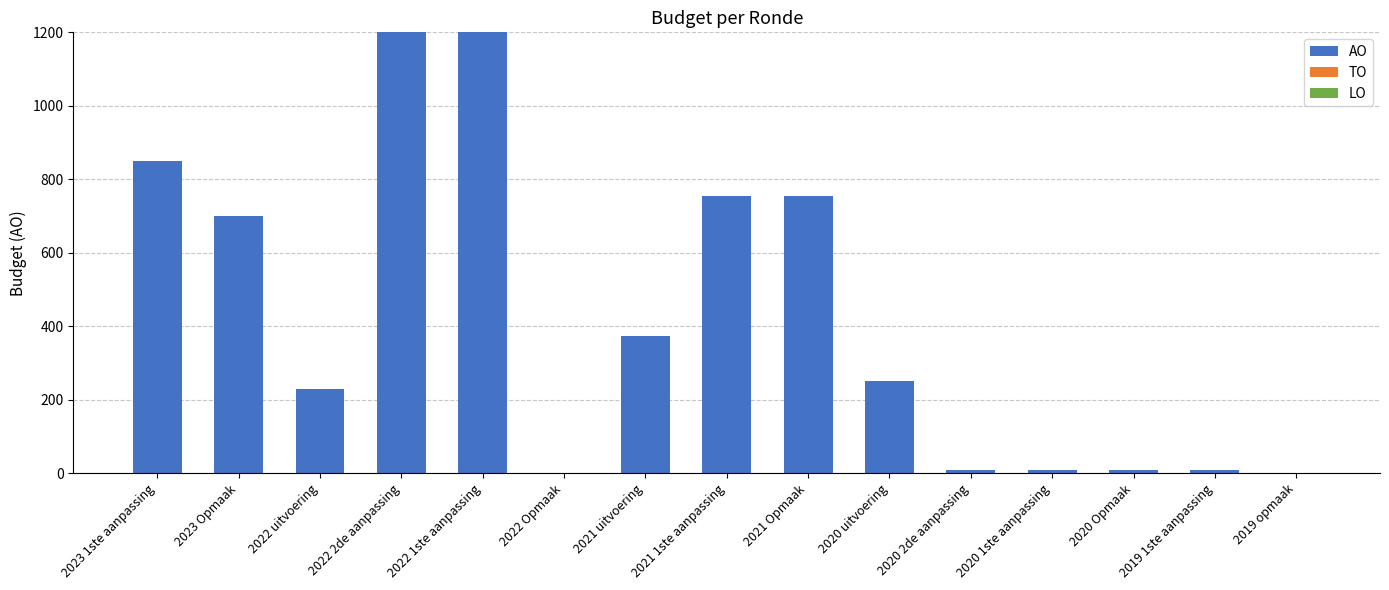

At which label is the value closest to 600?

2023 Opmaak